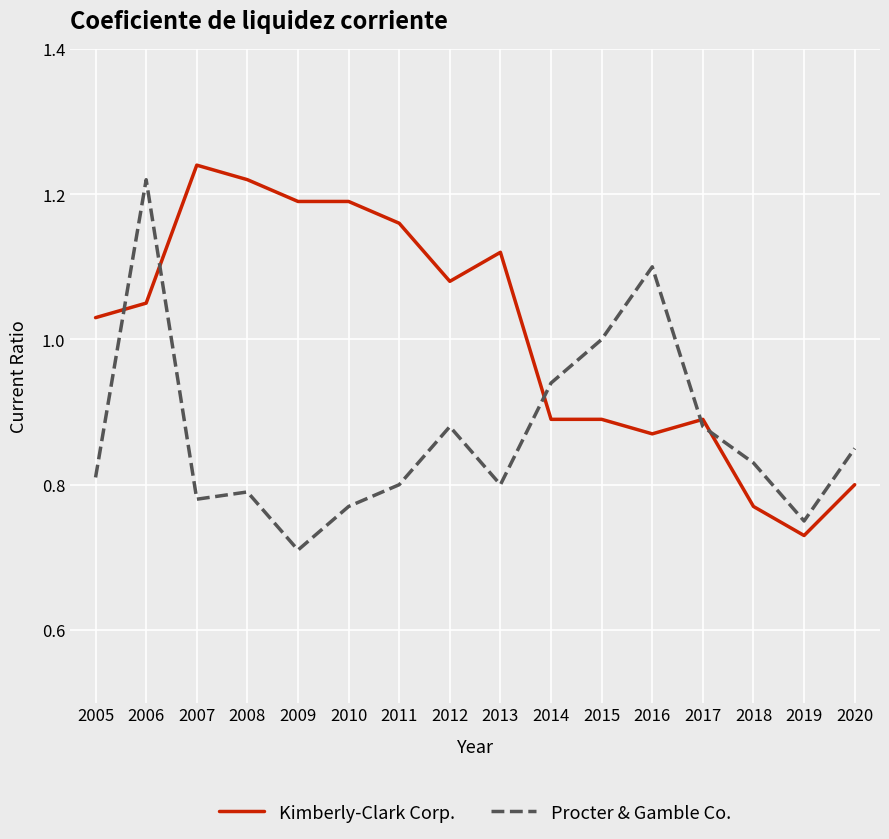

How many lines are shown in the chart?

2